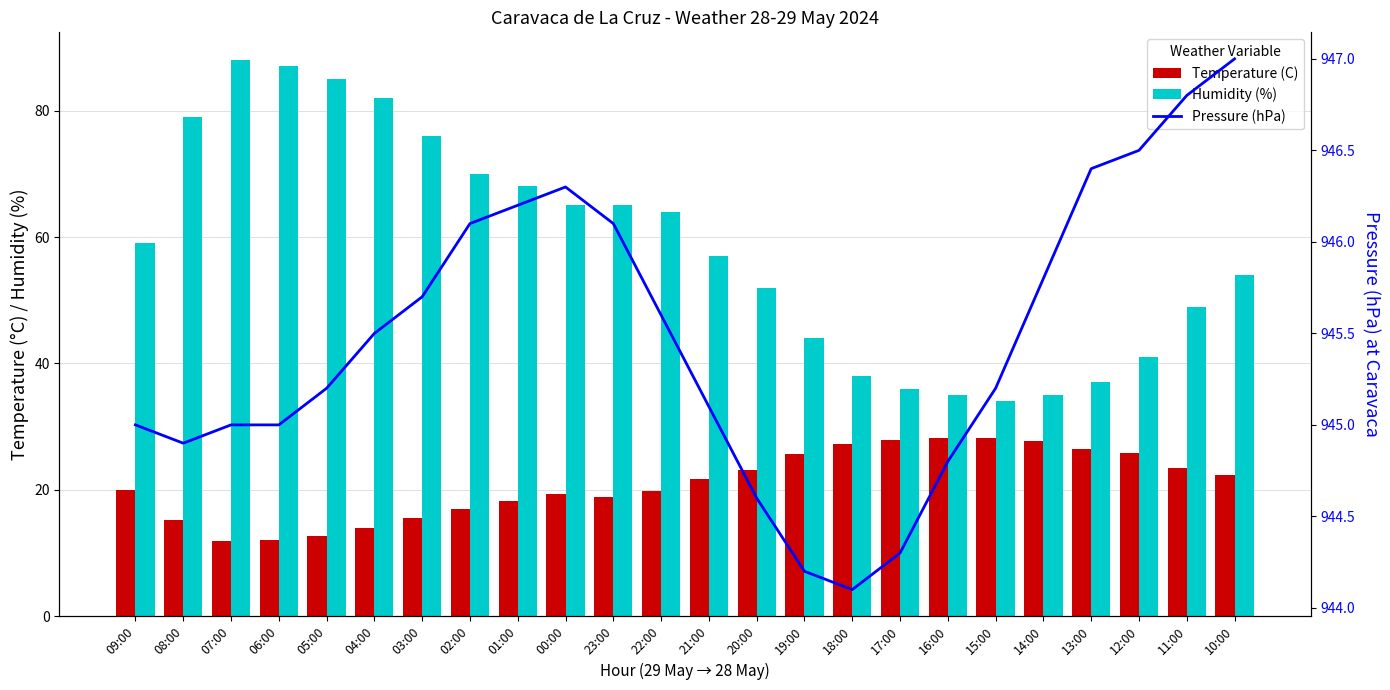

How many values in the Humidity (%) series are below 59?

12